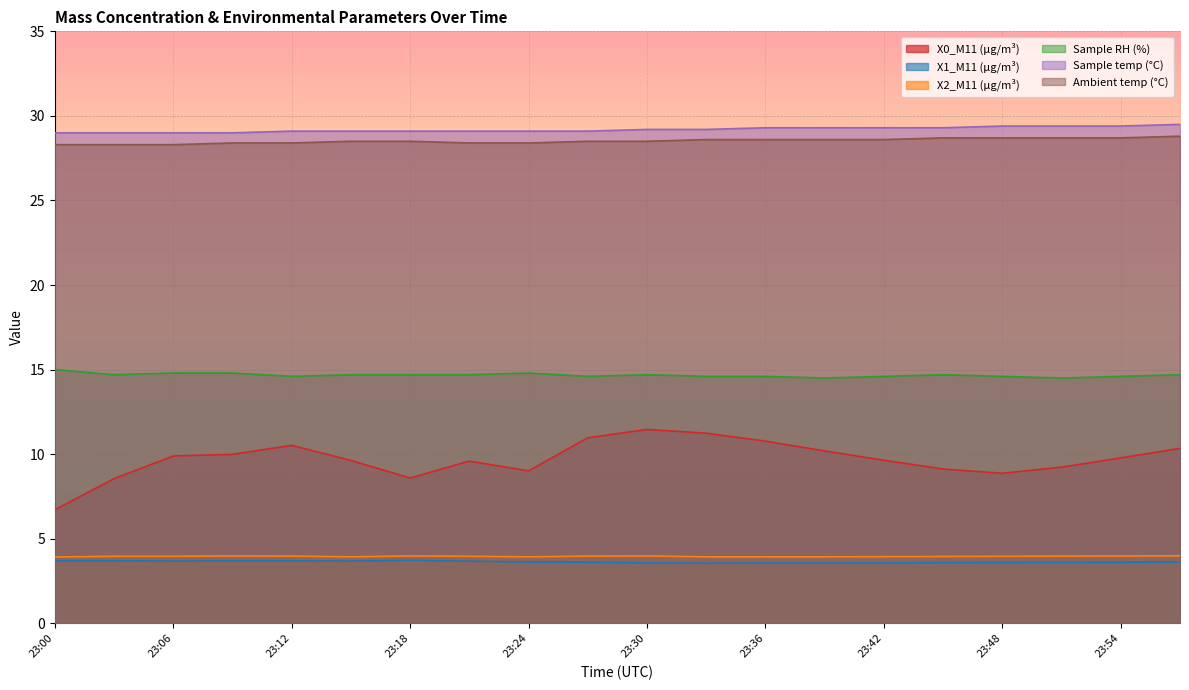

Reading left to right, extract all data points from this chart.

X0_M11 (μg/m³): 6.7	8.6	9.9	10.0	10.5	9.6	8.6	9.6	9.0	11.0	11.5	11.2	10.8	10.2	9.6	9.1	8.9	9.2	9.8	10.3
X1_M11 (μg/m³): 3.7	3.7	3.7	3.7	3.7	3.7	3.7	3.7	3.6	3.6	3.6	3.5	3.6	3.6	3.6	3.6	3.6	3.6	3.6	3.6
X2_M11 (μg/m³): 3.9	4.0	4.0	4.0	4.0	3.9	4.0	4.0	3.9	4.0	4.0	3.9	3.9	3.9	3.9	4.0	4.0	4.0	4.0	4.0
Sample RH (%): 15.0	14.7	14.8	14.8	14.6	14.7	14.7	14.7	14.8	14.6	14.7	14.6	14.6	14.5	14.6	14.7	14.6	14.5	14.6	14.7
Sample temp (°C): 29.0	29.0	29.0	29.0	29.1	29.1	29.1	29.1	29.1	29.1	29.2	29.2	29.3	29.3	29.3	29.3	29.4	29.4	29.4	29.5
Ambient temp (°C): 28.3	28.3	28.3	28.4	28.4	28.5	28.5	28.4	28.4	28.5	28.5	28.6	28.6	28.6	28.6	28.7	28.7	28.7	28.7	28.8